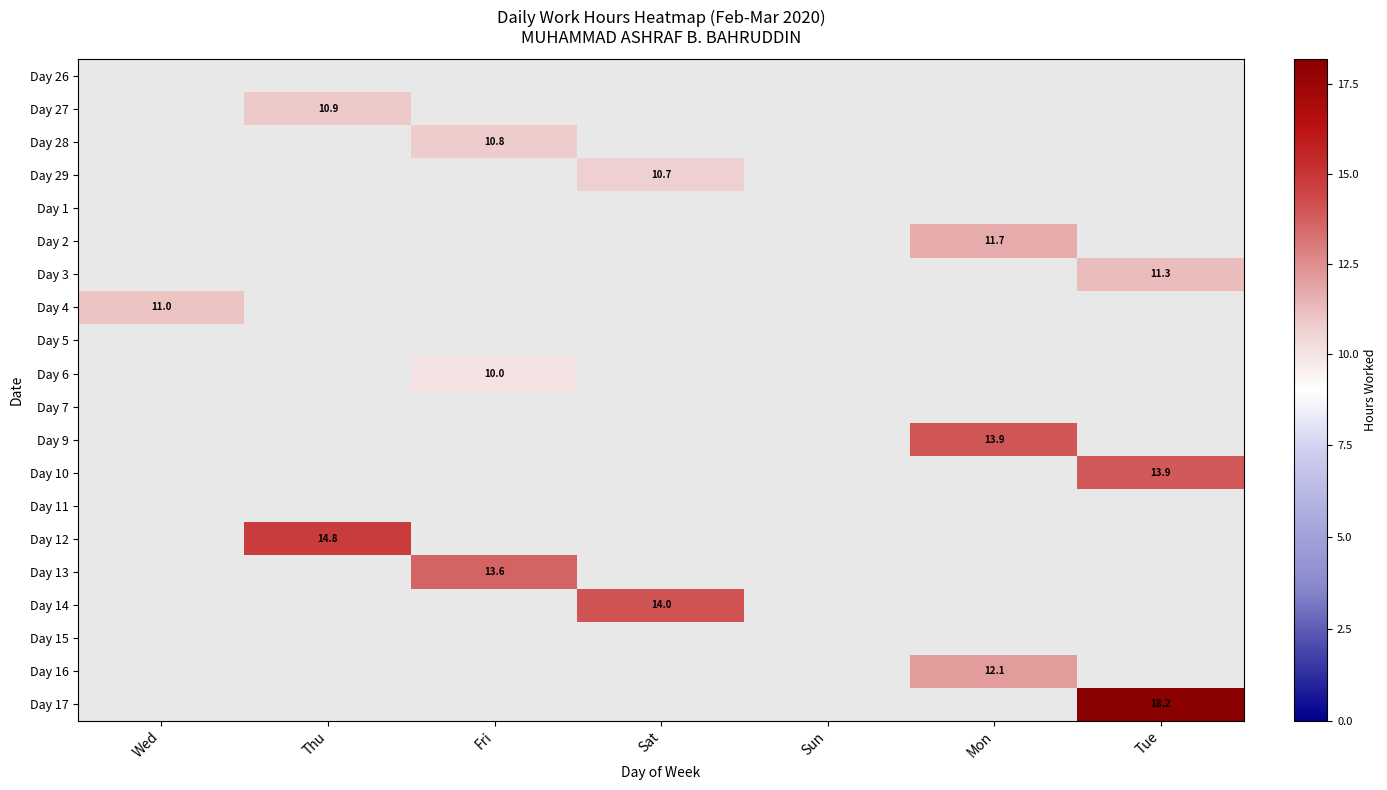

Is the value of Day 9 at Sun greater than the value of Day 15 at Tue?

No